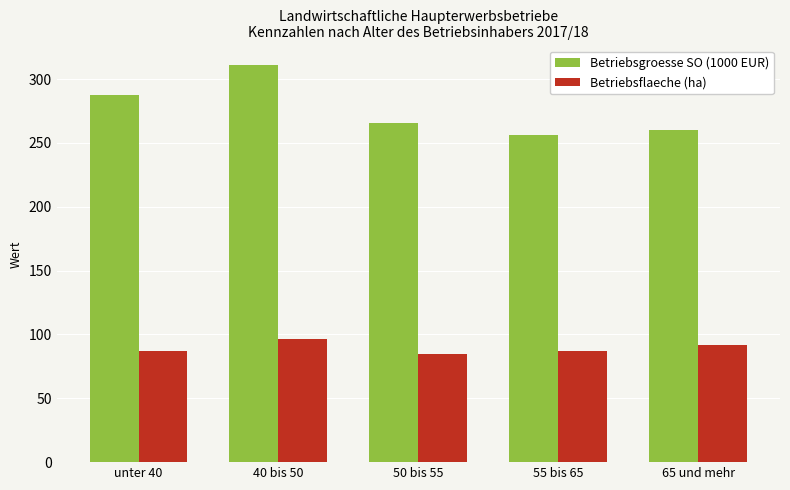

True or false: Betriebsflaeche (ha) has a value of 29.2 at unter 40.

False